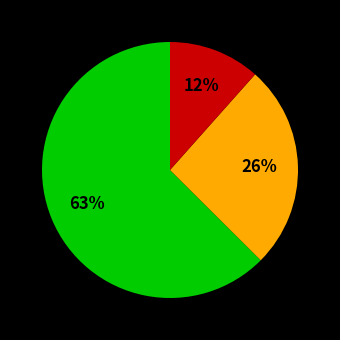

To the nearest percent, what is the average slice percentage?

33%